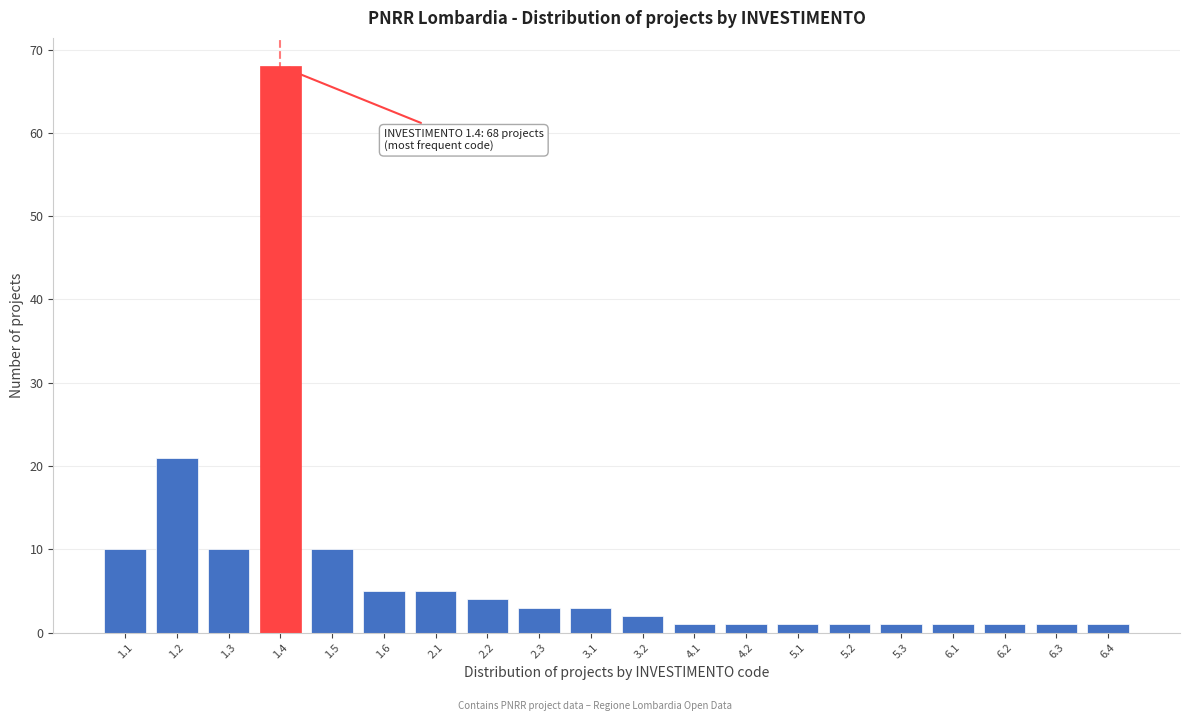

Reading right to left, what are all the values shown in this chart?

1	1	1	1	1	1	1	1	1	2	3	3	4	5	5	10	68	10	21	10